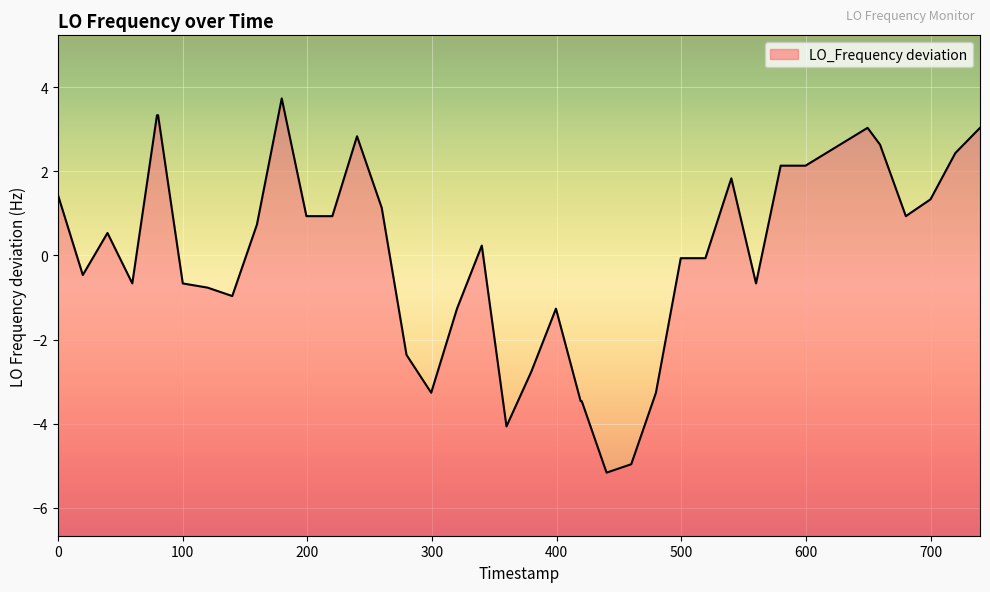

What is the change in value from 1635566615.0 to 1635566795.4?

-3.7